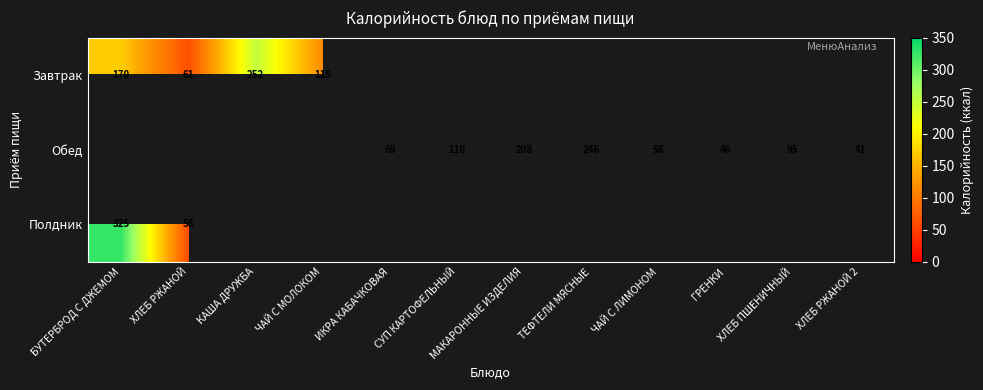

The value of Обед at ИКРА КАБАЧКОВАЯ is 108. True or false?

False